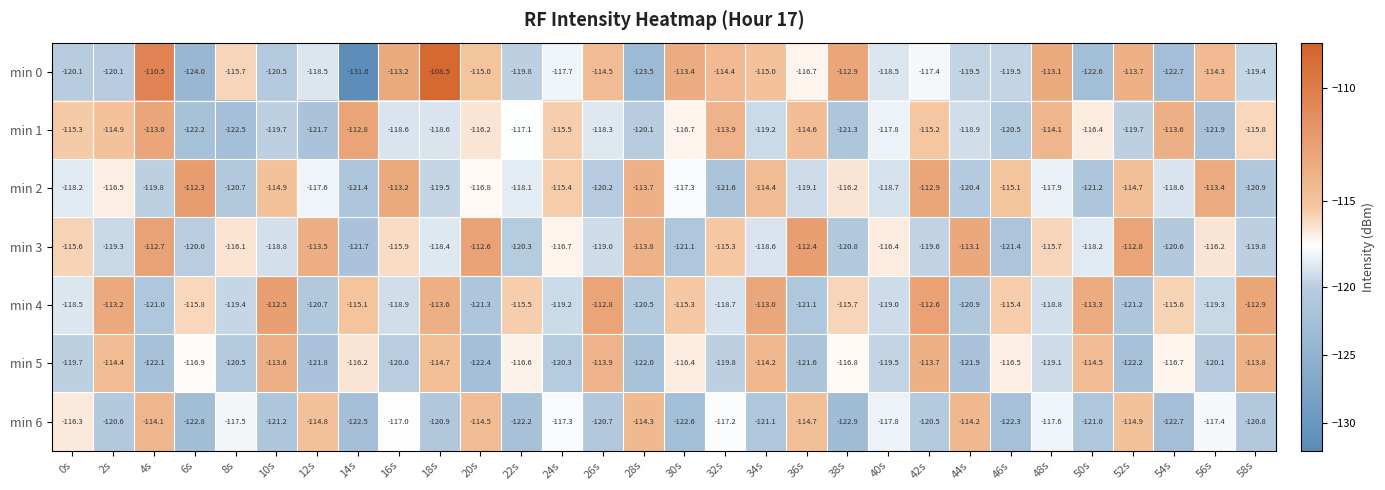

What is the sum of the min 2 values at 42s and 58s?

-233.8